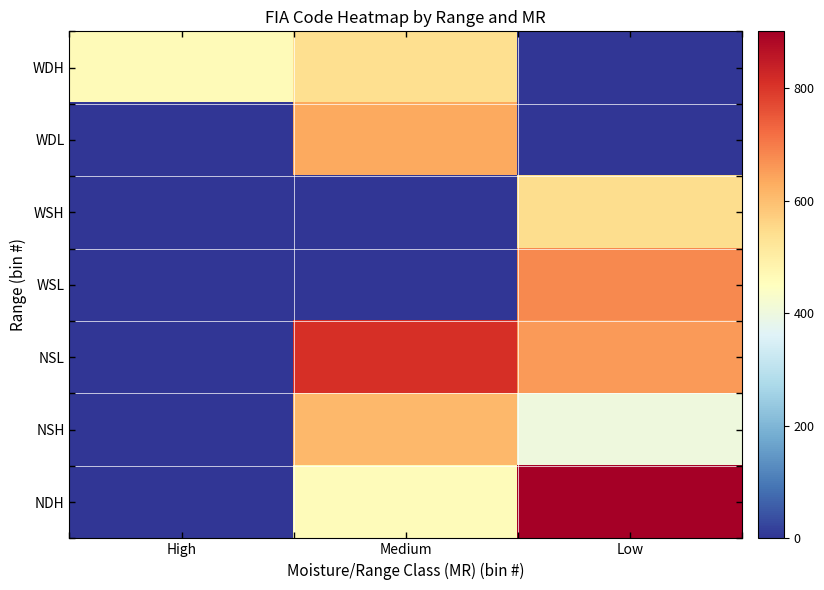

Reading left to right, transcribe all the data shown in this chart.

WDH: High=462.4	Medium=538.8	Low=0.0
WDL: High=0.0	Medium=635.2	Low=0.0
WSH: High=0.0	Medium=0.0	Low=544.0
WSL: High=0.0	Medium=0.0	Low=680.0
NSL: High=0.0	Medium=813.0	Low=656.2
NSH: High=0.0	Medium=611.3	Low=404.0
NDH: High=0.0	Medium=461.0	Low=901.0